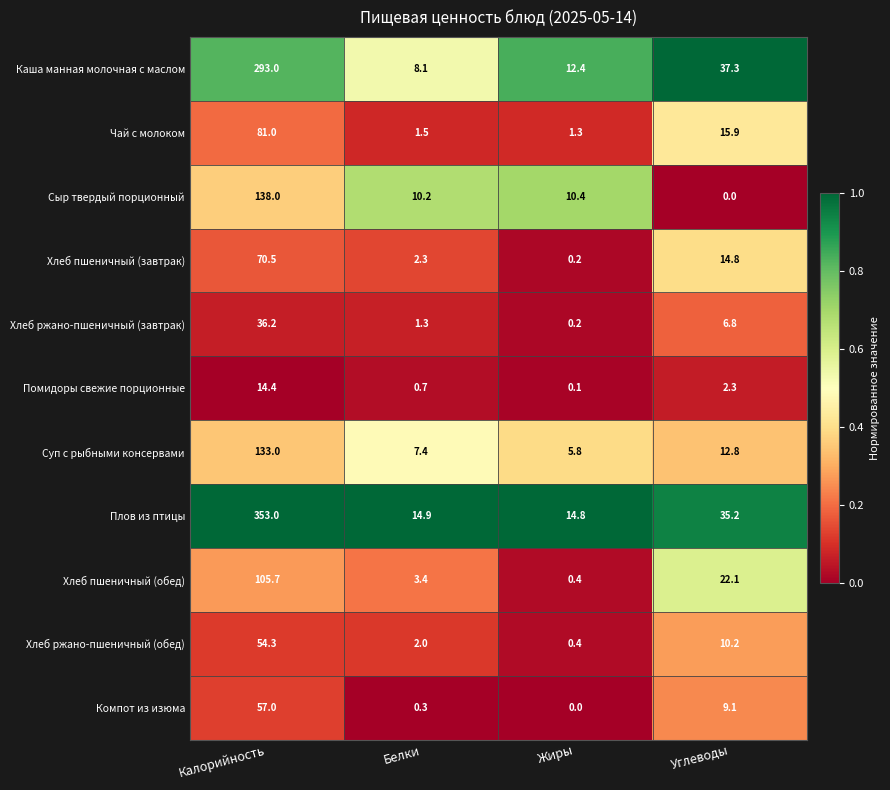

What is the sum of all Хлеб ржано-пшеничный (завтрак) values?

44.5